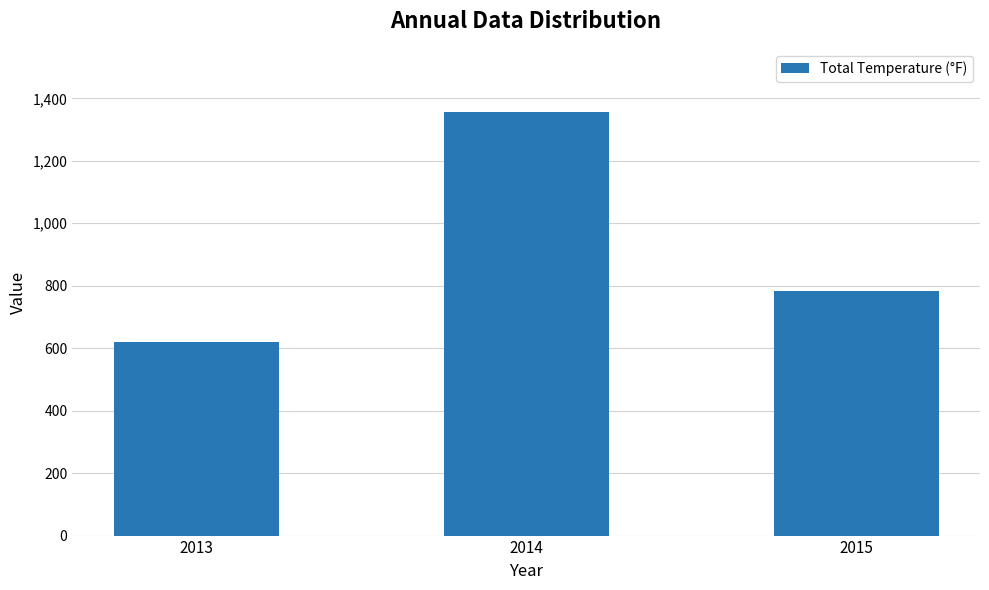

True or false: the data shows 1138.0 at 2015.

False